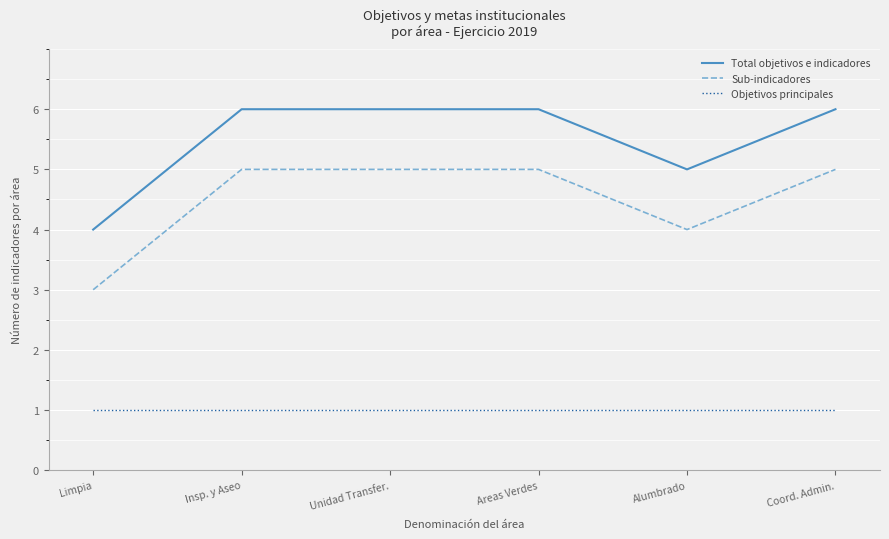

What is the difference between the highest and lowest values at Coord. Admin.?

5